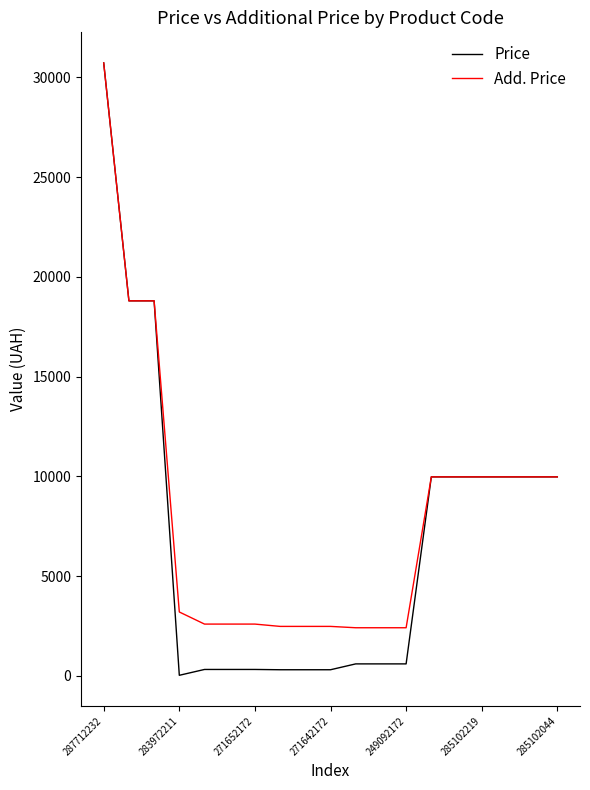

Which series has the widest spread of values?

Price